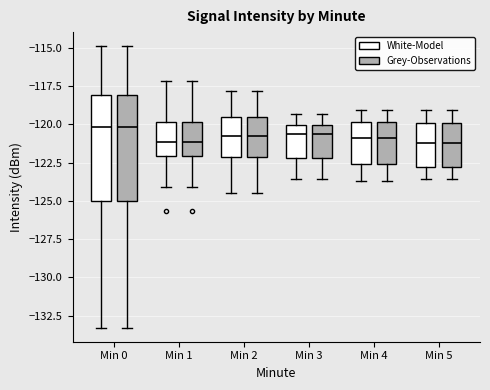

Reading left to right, read every box against the y-axis: the position of its median line, the range the box covers, and the ends of its whiskers. The values are not printed on the chart, so give them approximately, as read against the axis.

Min 0 (White-Model): median -120.0, box -125.0 to -118.0, whiskers -133.5 to -115.0
Min 0 (Grey-Observations): median -120.0, box -125.0 to -118.0, whiskers -133.5 to -115.0
Min 1 (White-Model): median -121.0, box -122.0 to -120.0, whiskers -124.0 to -117.0
Min 1 (Grey-Observations): median -121.0, box -122.0 to -120.0, whiskers -124.0 to -117.0
Min 2 (White-Model): median -121.0, box -122.0 to -119.5, whiskers -124.5 to -118.0
Min 2 (Grey-Observations): median -121.0, box -122.0 to -119.5, whiskers -124.5 to -118.0
Min 3 (White-Model): median -120.5, box -122.0 to -120.0, whiskers -123.5 to -119.5
Min 3 (Grey-Observations): median -120.5, box -122.0 to -120.0, whiskers -123.5 to -119.5
Min 4 (White-Model): median -121.0, box -122.5 to -120.0, whiskers -123.5 to -119.0
Min 4 (Grey-Observations): median -121.0, box -122.5 to -120.0, whiskers -123.5 to -119.0
Min 5 (White-Model): median -121.0, box -123.0 to -120.0, whiskers -123.5 to -119.0
Min 5 (Grey-Observations): median -121.0, box -123.0 to -120.0, whiskers -123.5 to -119.0